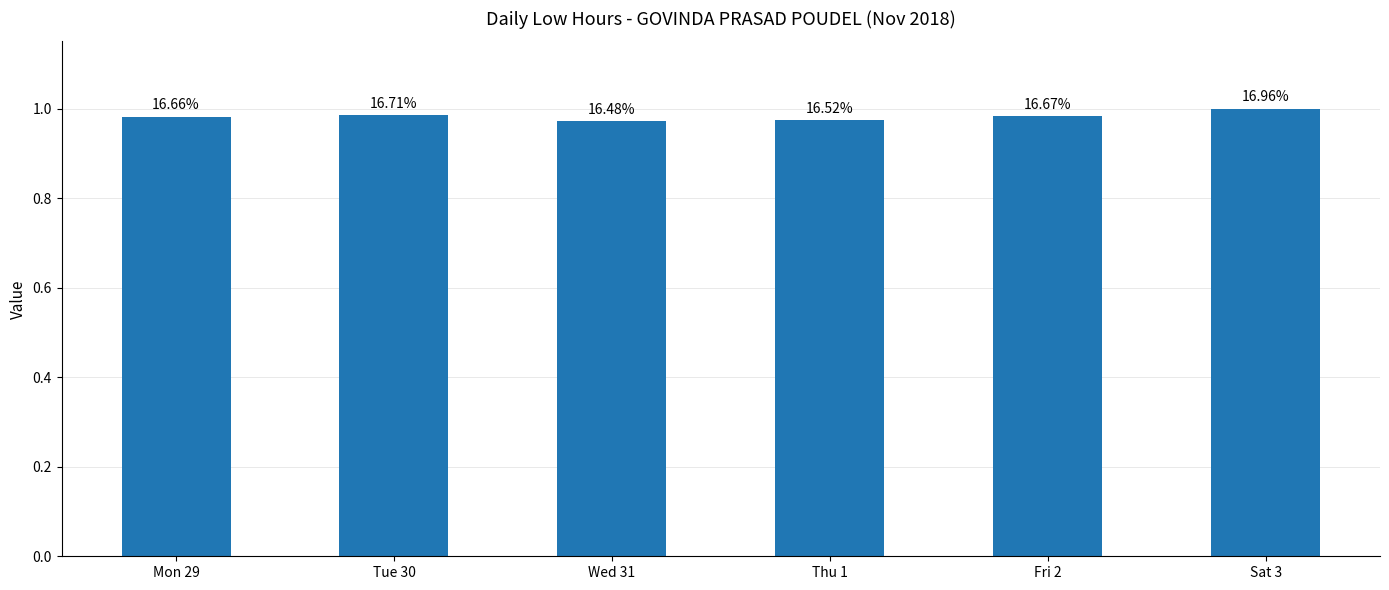

What value does the data have at Mon 29?

1.0